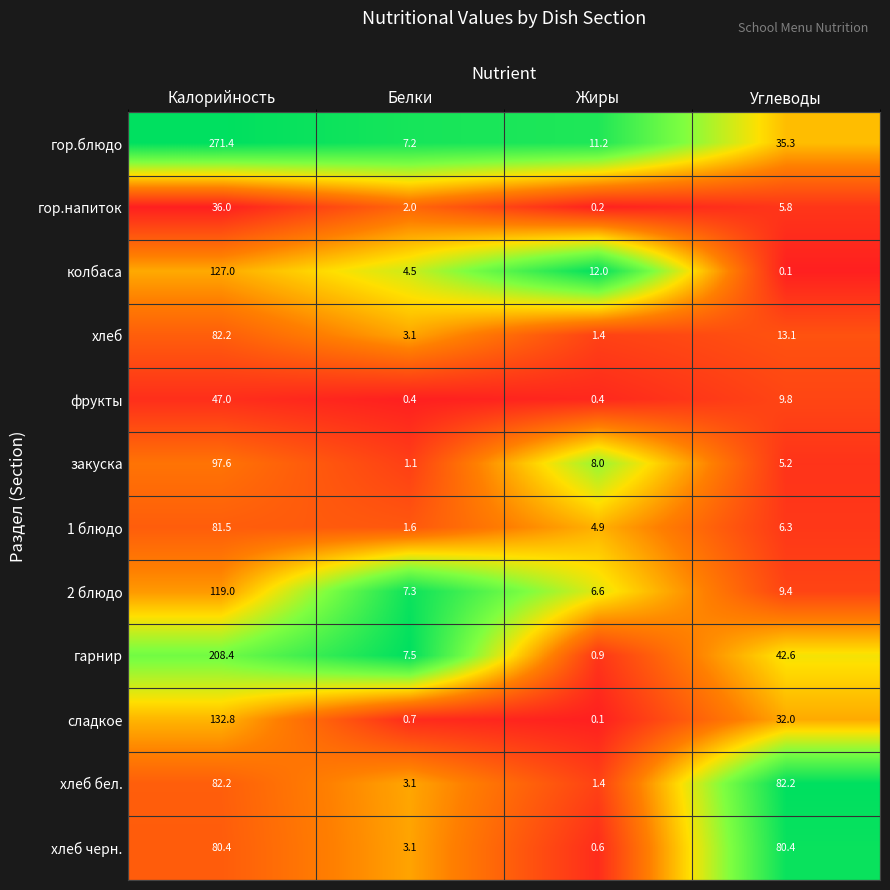

Rank the series at Углеводы from lowest to highest value.

колбаса, закуска, гор.напиток, 1 блюдо, 2 блюдо, фрукты, хлеб, сладкое, гор.блюдо, гарнир, хлеб черн., хлеб бел.